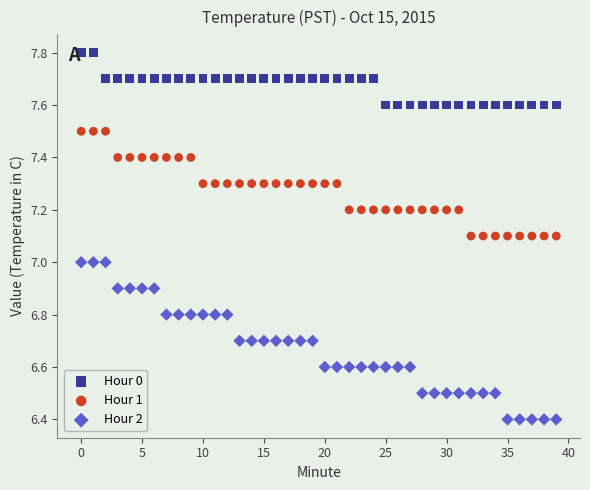

What are all the series names shown in the legend?

Hour 0, Hour 1, Hour 2